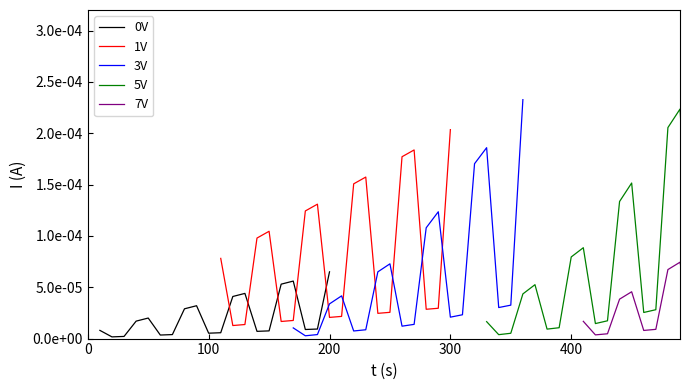

Count the number of data series in this chart.

5